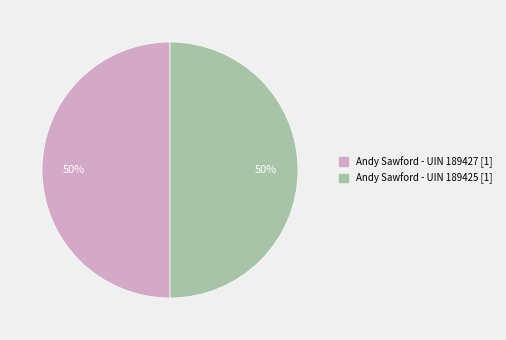

To the nearest percent, what is the average slice percentage?

50%